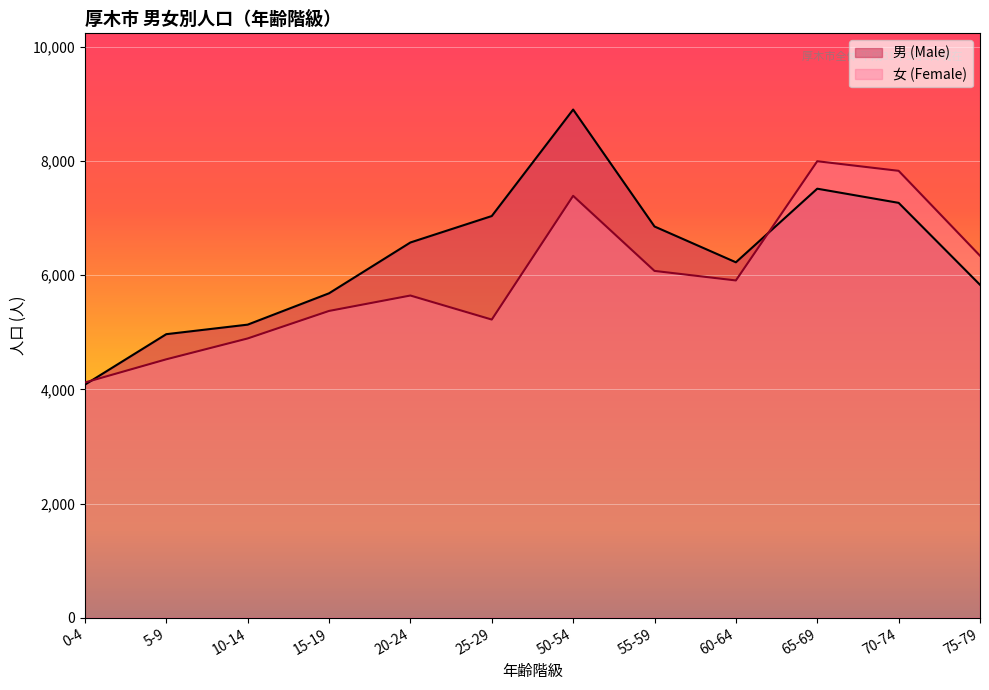

Does the chart display data point markers on the line(s)?

No